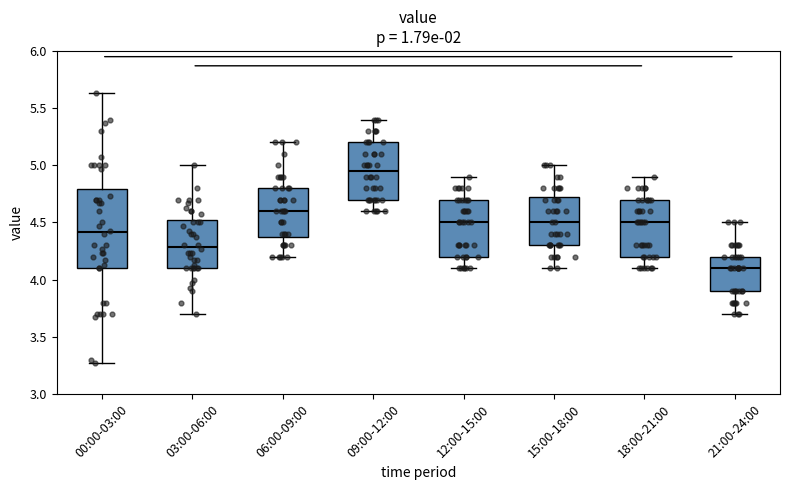

Reading left to right, read every box against the y-axis: the position of its median line, the range the box covers, and the ends of its whiskers. The values are not printed on the chart, so give them approximately, as read against the axis.

00:00-03:00: median 4.40, box 4.10 to 4.80, whiskers 3.25 to 5.65
03:00-06:00: median 4.30, box 4.10 to 4.50, whiskers 3.70 to 5.00
06:00-09:00: median 4.60, box 4.40 to 4.80, whiskers 4.20 to 5.20
09:00-12:00: median 4.95, box 4.70 to 5.20, whiskers 4.60 to 5.40
12:00-15:00: median 4.50, box 4.20 to 4.70, whiskers 4.10 to 4.90
15:00-18:00: median 4.50, box 4.30 to 4.75, whiskers 4.10 to 5.00
18:00-21:00: median 4.50, box 4.20 to 4.70, whiskers 4.10 to 4.90
21:00-24:00: median 4.10, box 3.90 to 4.20, whiskers 3.70 to 4.50